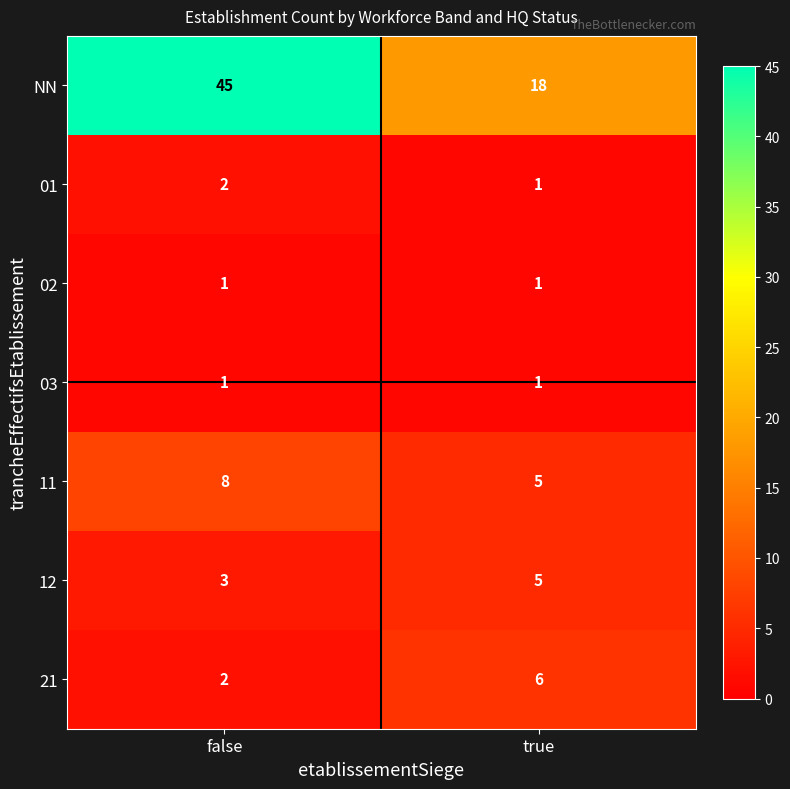

Reading left to right, list all the values displayed in this chart.

NN: 45	18
01: 2	1
02: 1	1
03: 1	1
11: 8	5
12: 3	5
21: 2	6